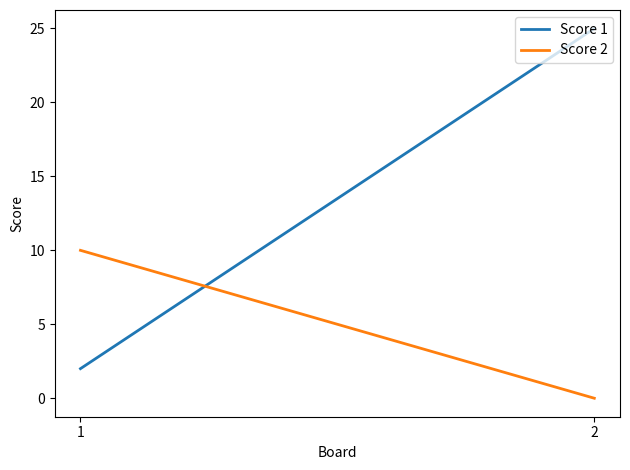

The value of Score 2 at 1 is 10. True or false?

True